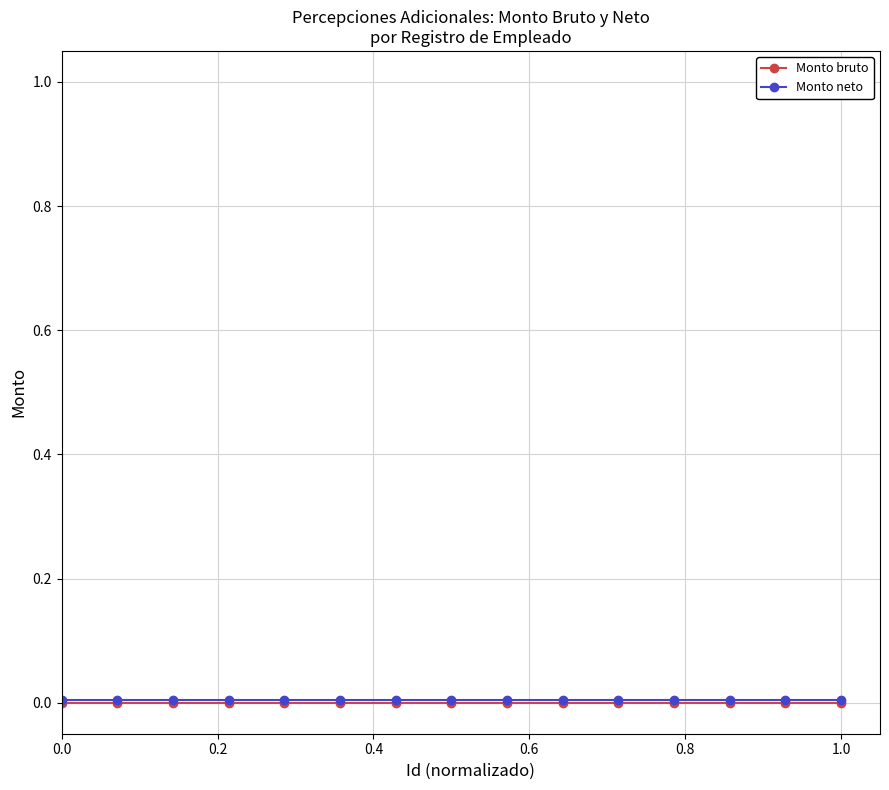

True or false: Monto neto has more than 0 interior local peaks.

False